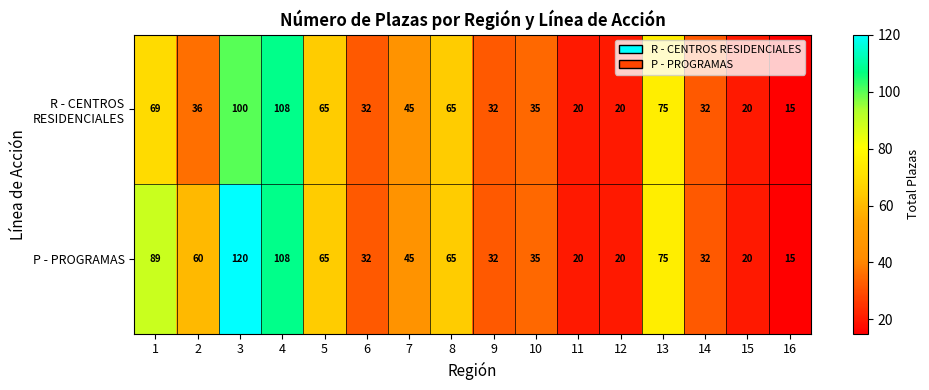

Read the P - PROGRAMAS value at 12, to the nearest 10.

20